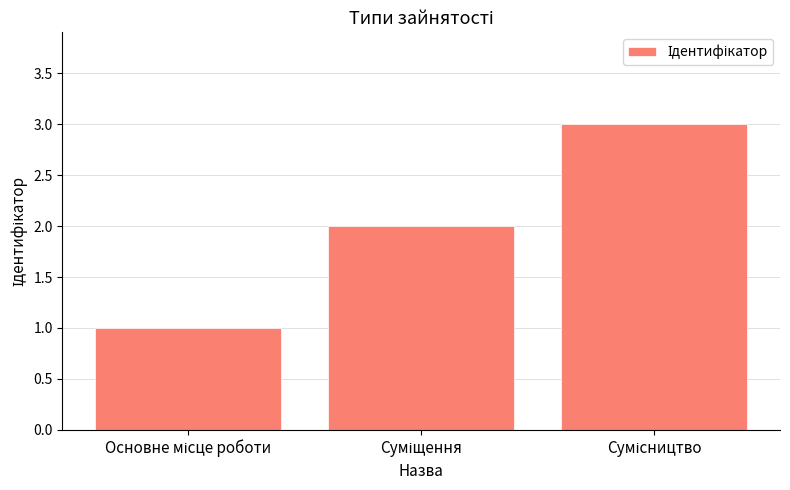

Does the chart contain stacked bars?

No